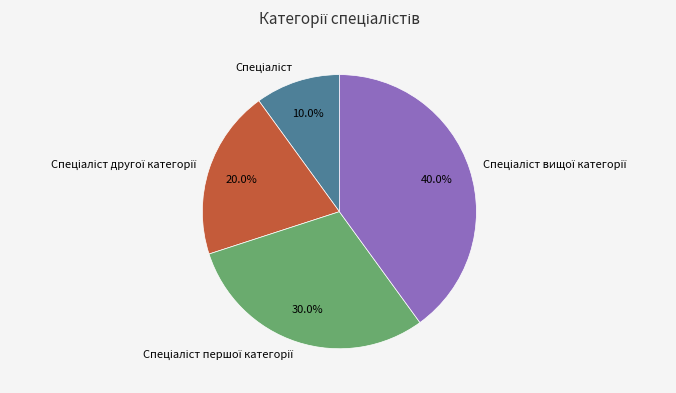

How many segments does this pie chart have?

4